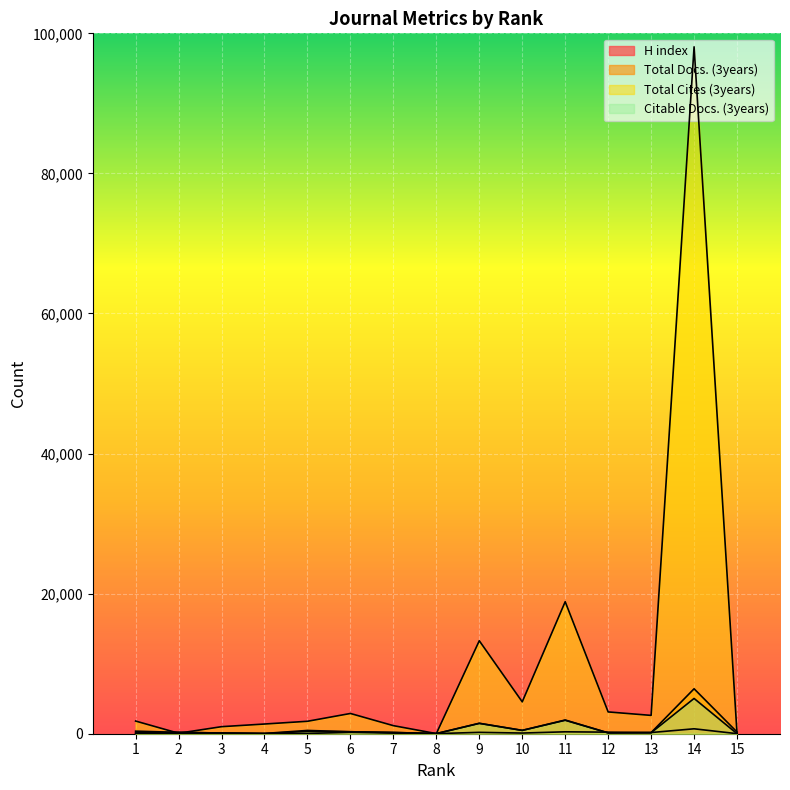

How many values in the Citable Docs. (3years) series exceed 198?

7